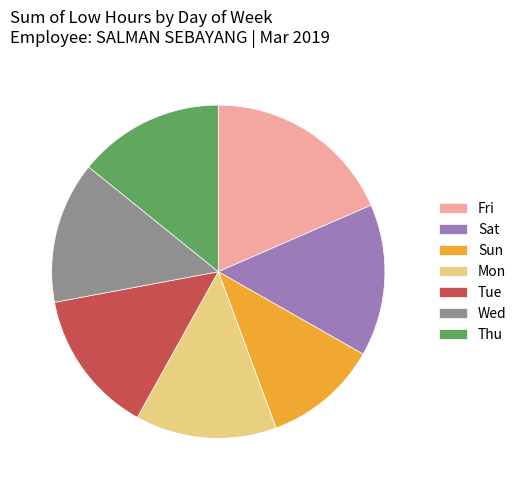

Approximately how many times larger is the value at Mon compared to Wed?

1.0